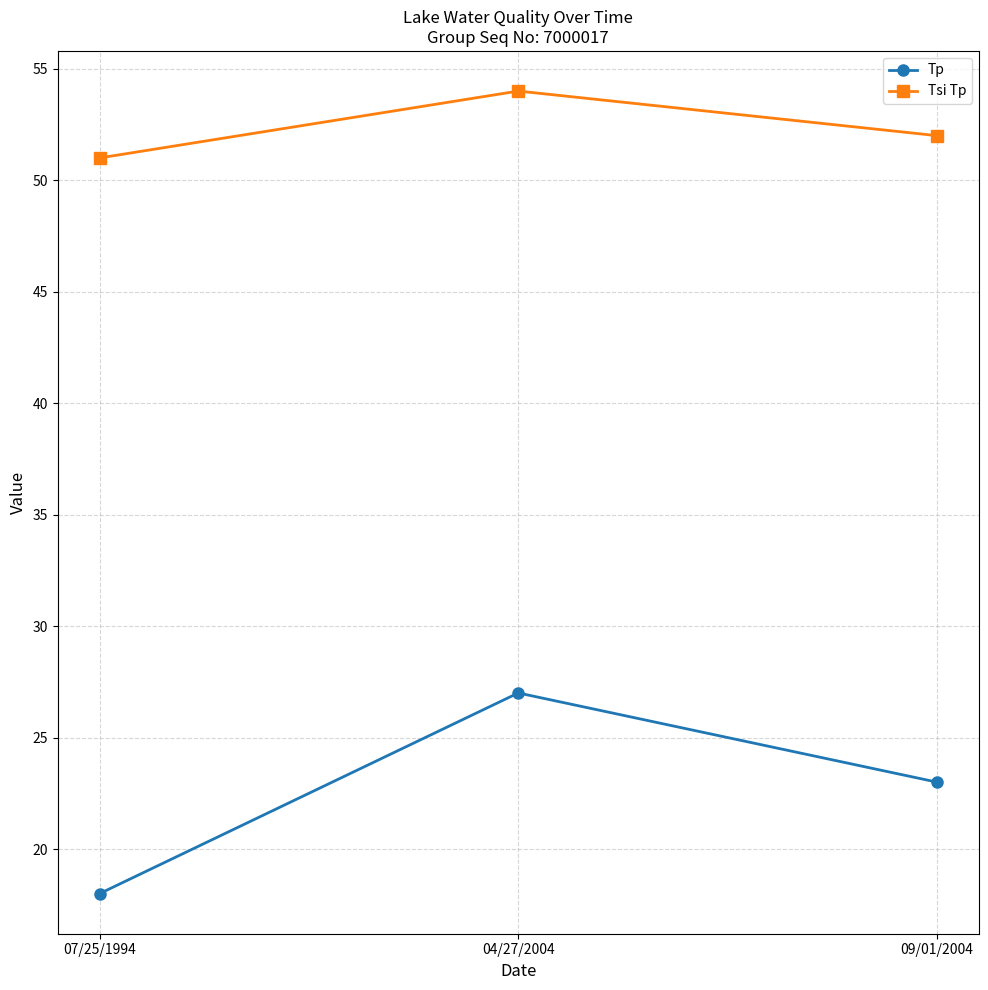

What is the difference between the maximum and minimum values in the Tp series?

9